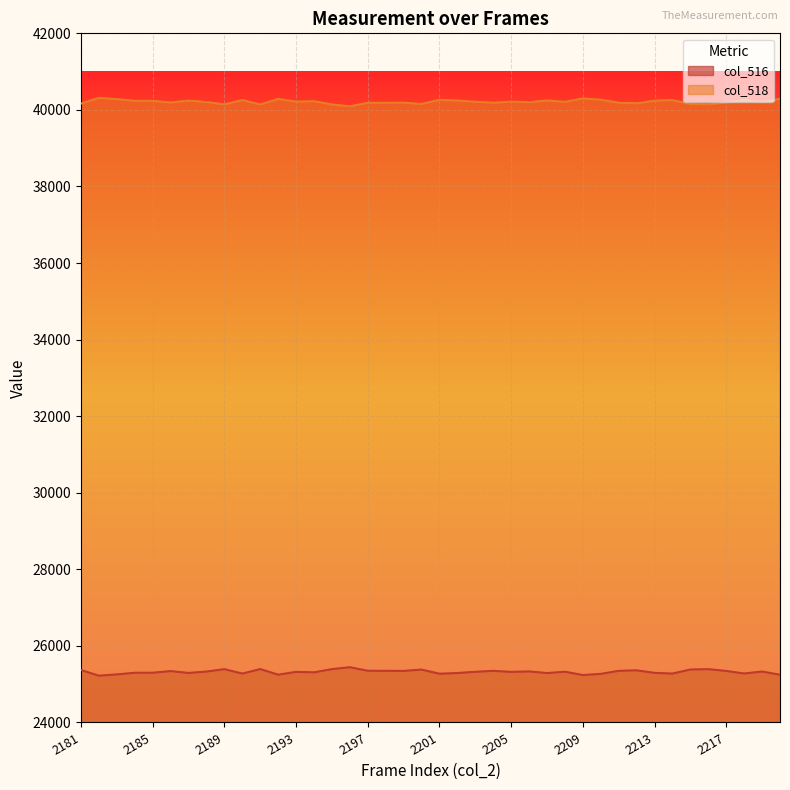

Does the chart display data point markers on the line(s)?

No